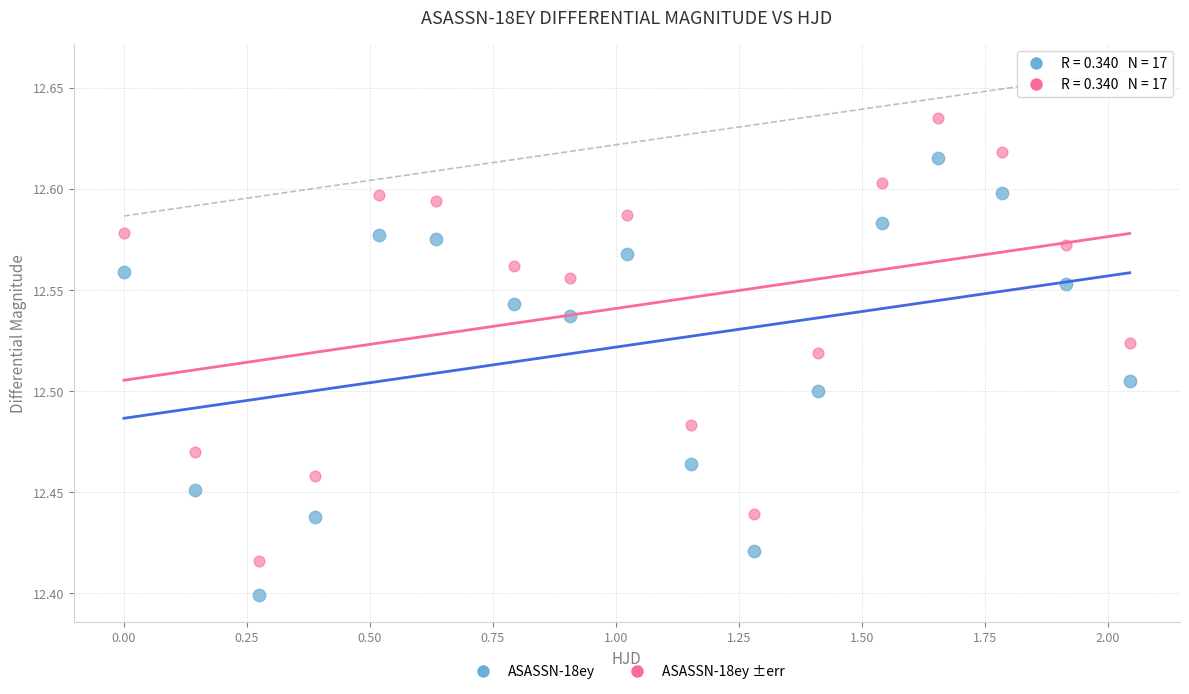

Across all data points, what is the range of X values (max minus min)?

2.0